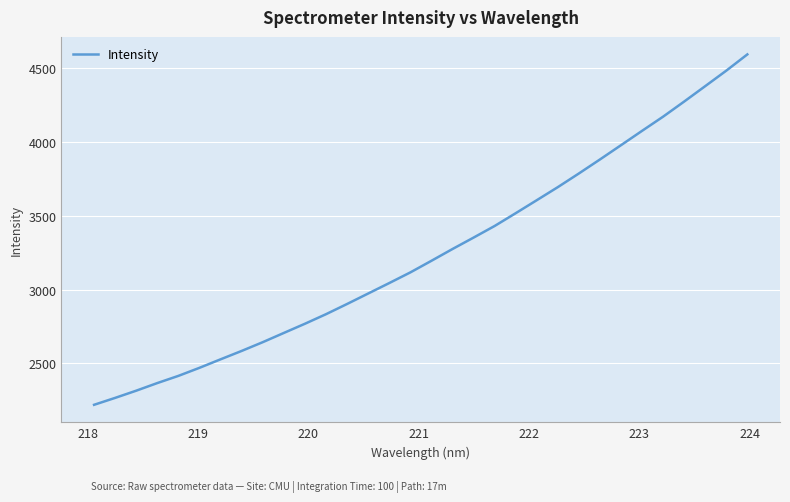

Reading right to left, what are all the values shown in this chart?

4592.8	4482.8	4377.9	4273.5	4171.2	4075.1	3977.9	3881.1	3786.2	3693.7	3605.2	3517.1	3430.5	3351.8	3274.4	3194.6	3116.0	3043.8	2973.0	2902.1	2832.9	2768.1	2705.9	2643.3	2584.0	2527.1	2469.6	2414.9	2366.2	2314.6	2265.7	2218.8